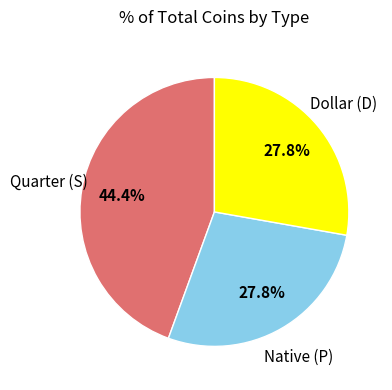

Does any single category account for the majority?

No